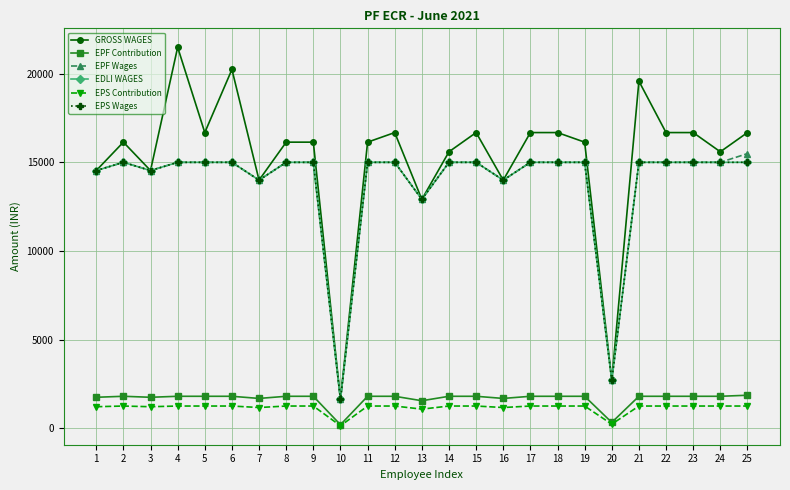

Does the chart have visible grid lines?

Yes